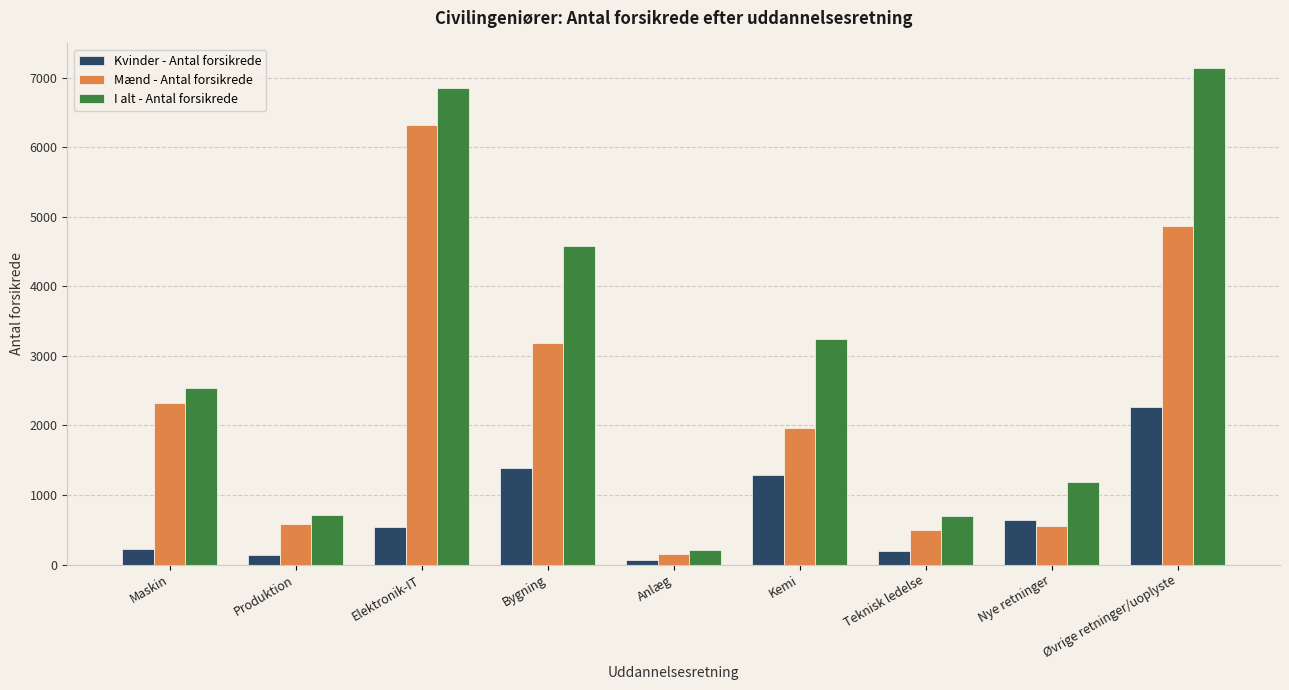

What is the difference between the highest and lowest values at Nye retninger?

635